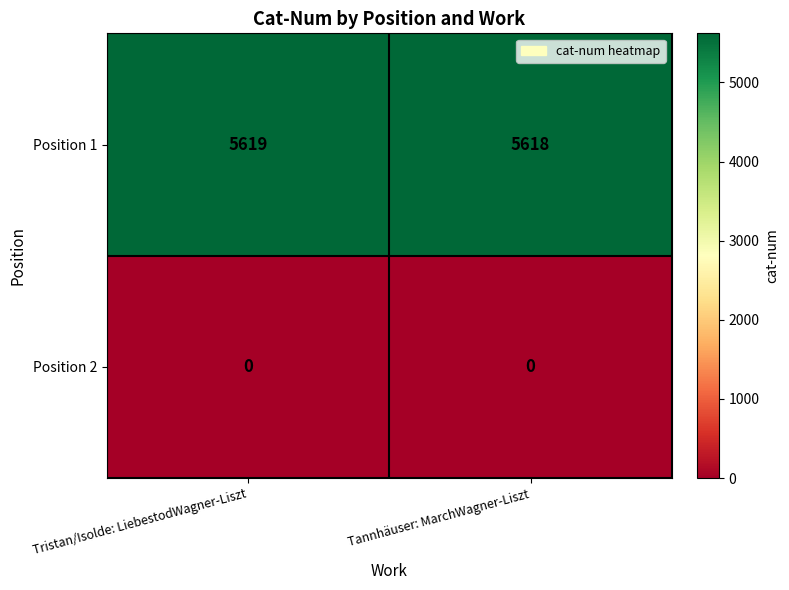

Is it true that Position 1 equals 5618 at Tannhäuser: MarchWagner-Liszt?

True